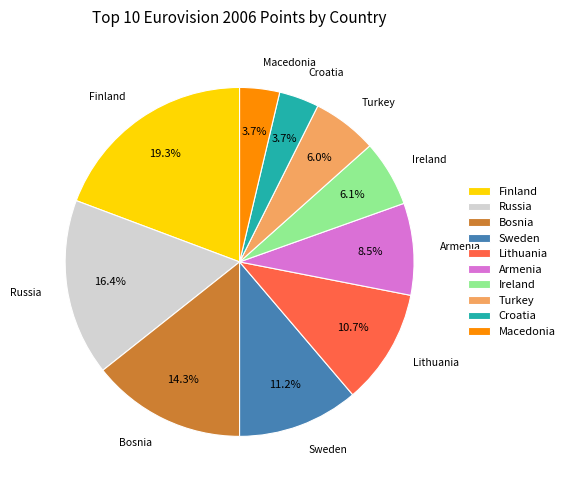

What is the largest slice in the pie chart?

Finland